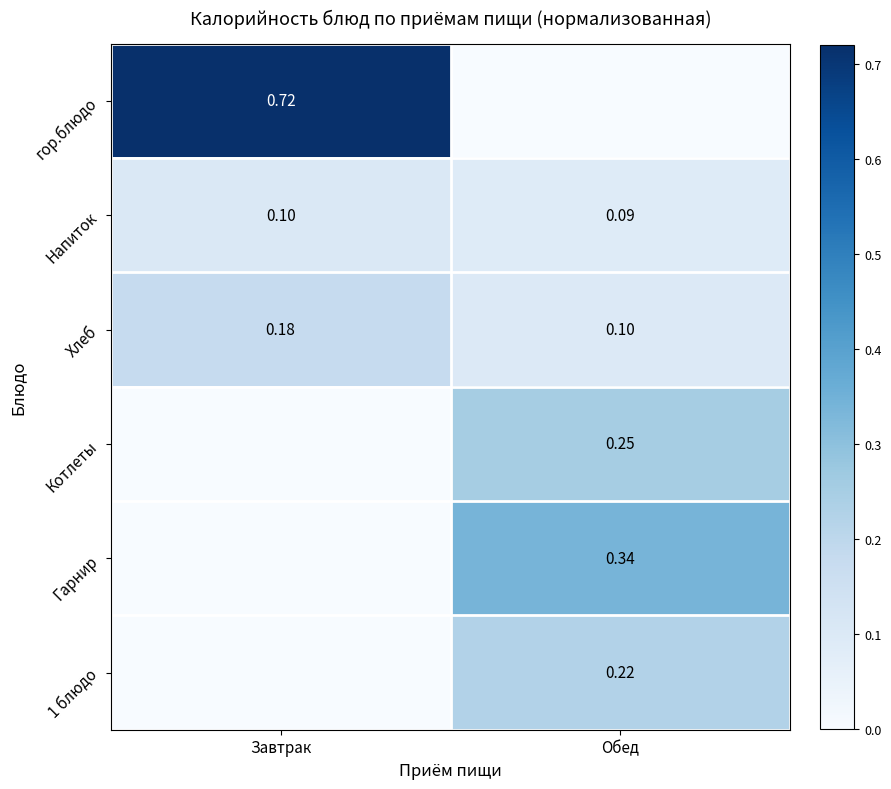

Where is Напиток nearest to the value 0?

Обед